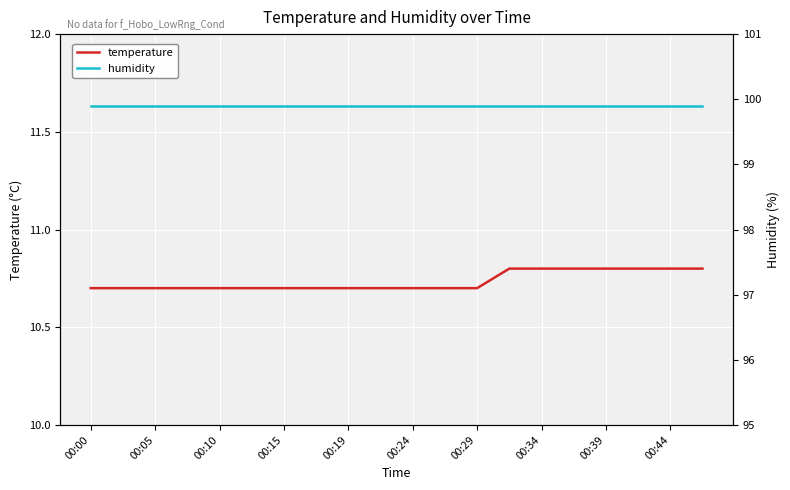

Which label corresponds to the largest value in the chart?

00:00